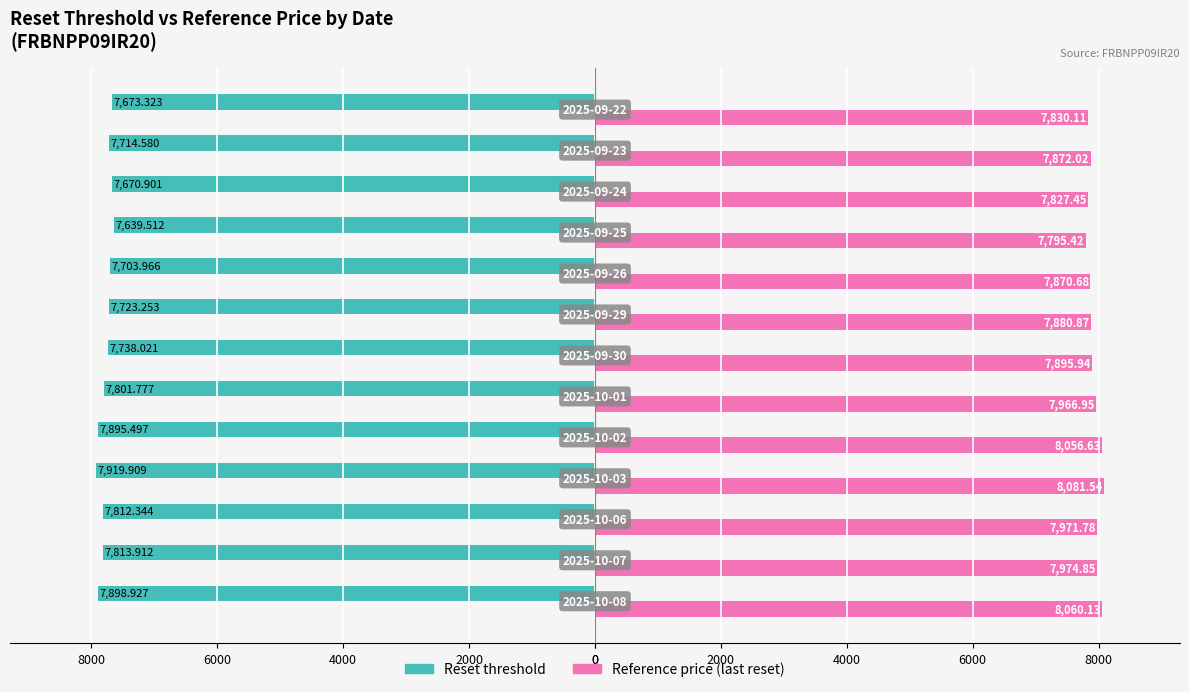

What is the difference between the maximum and minimum values in the Reference price (last reset) series?

286.1